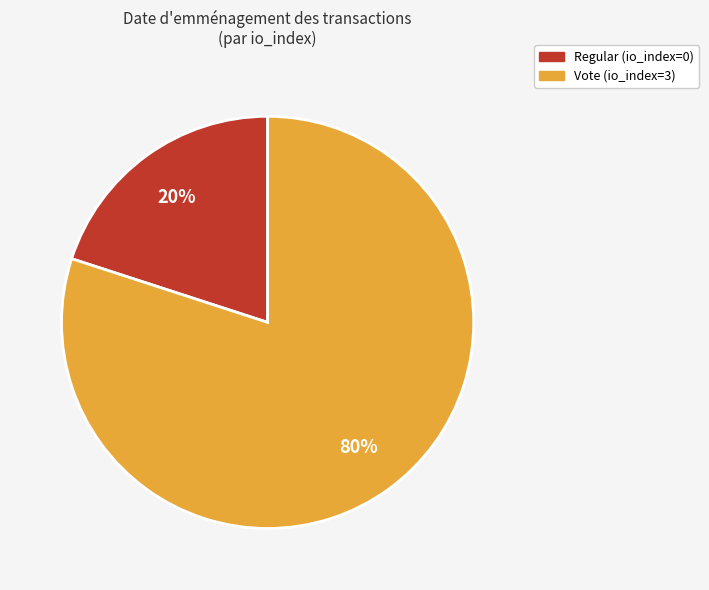

Is it true that Regular is 20% of the pie?

True